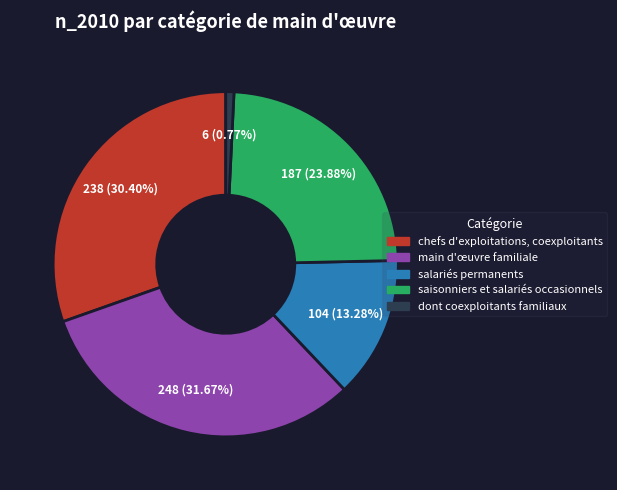

The saisonniers et salariés occasionnels slice represents 32% of the pie. True or false?

False